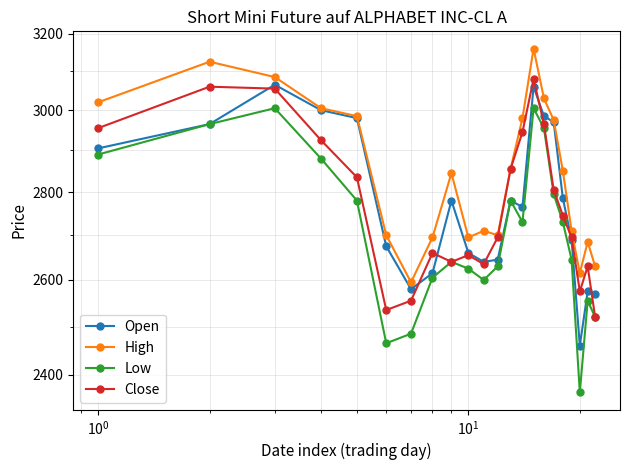

What is the highest value of the Low series?

3005